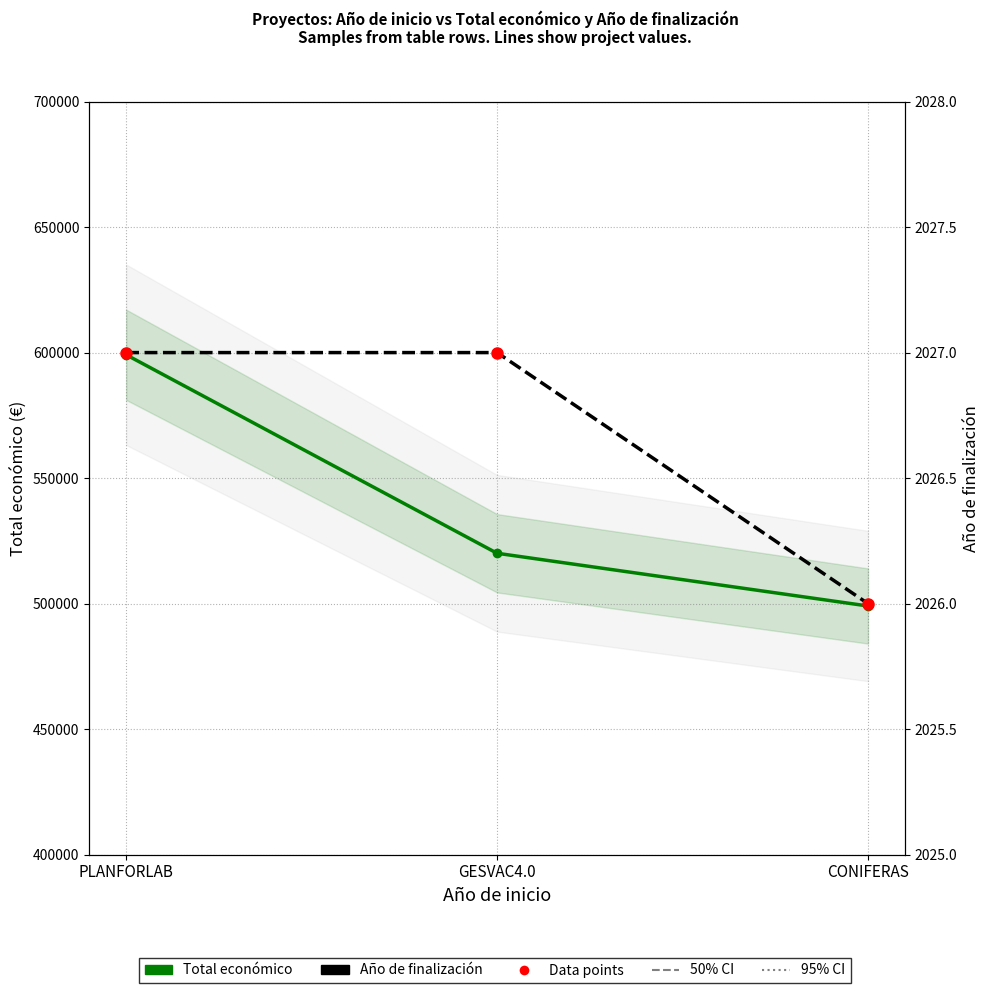

True or false: Total económico has a value of 652421 at CONIFERAS.

False